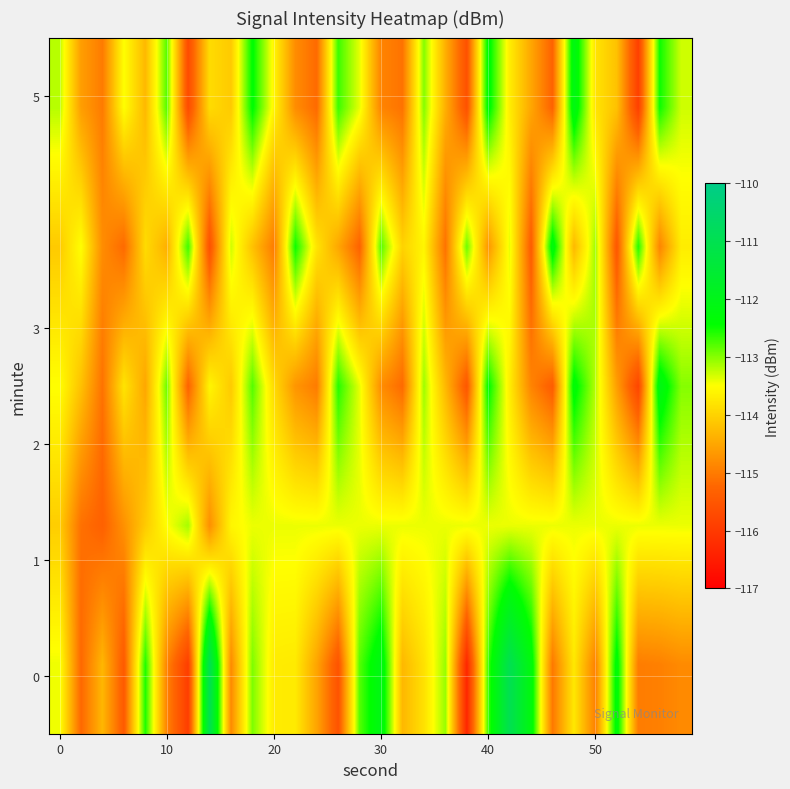

How many distinct data groups are displayed?

5